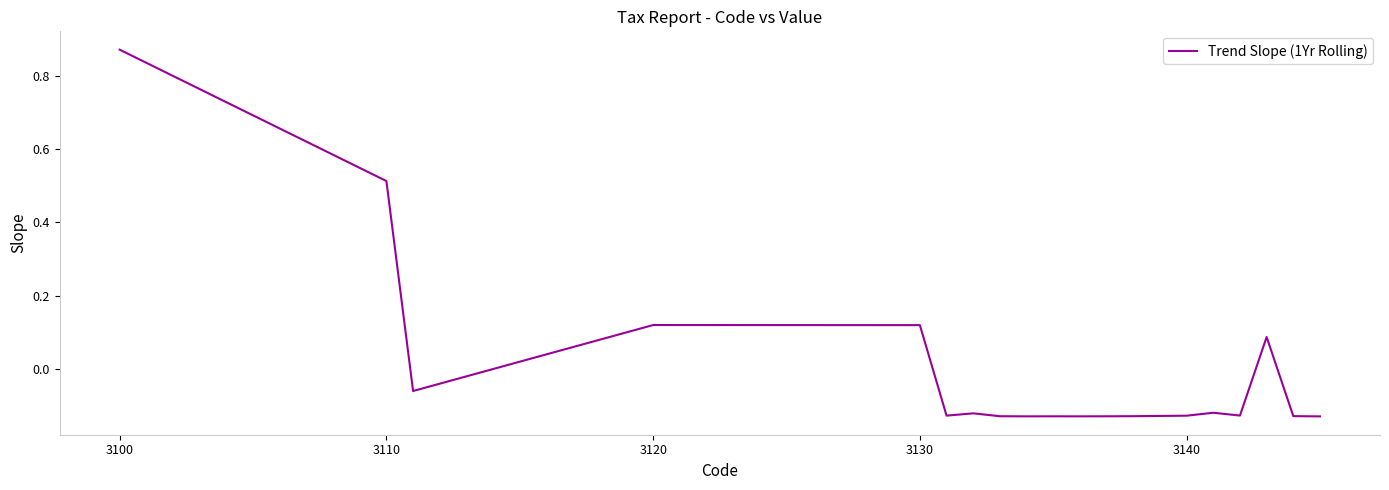

What is the difference between the maximum and minimum values?

1.0